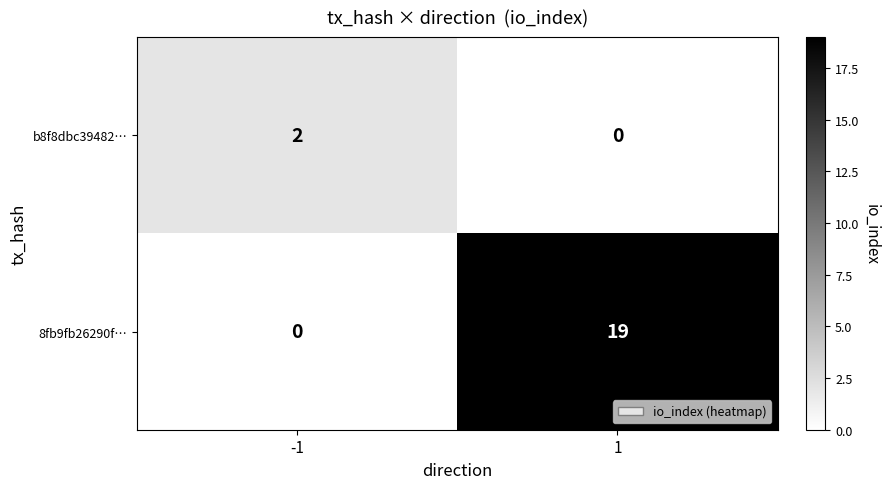

True or false: b8f8dbc39482… has a value of 2 at -1.

True